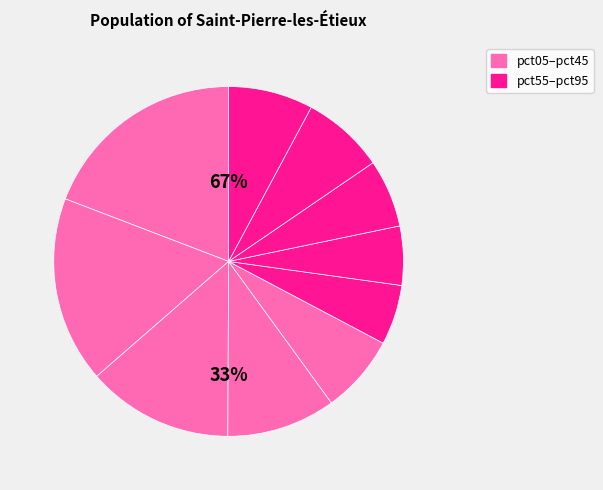

The pct85 slice represents 1% of the pie. True or false?

False